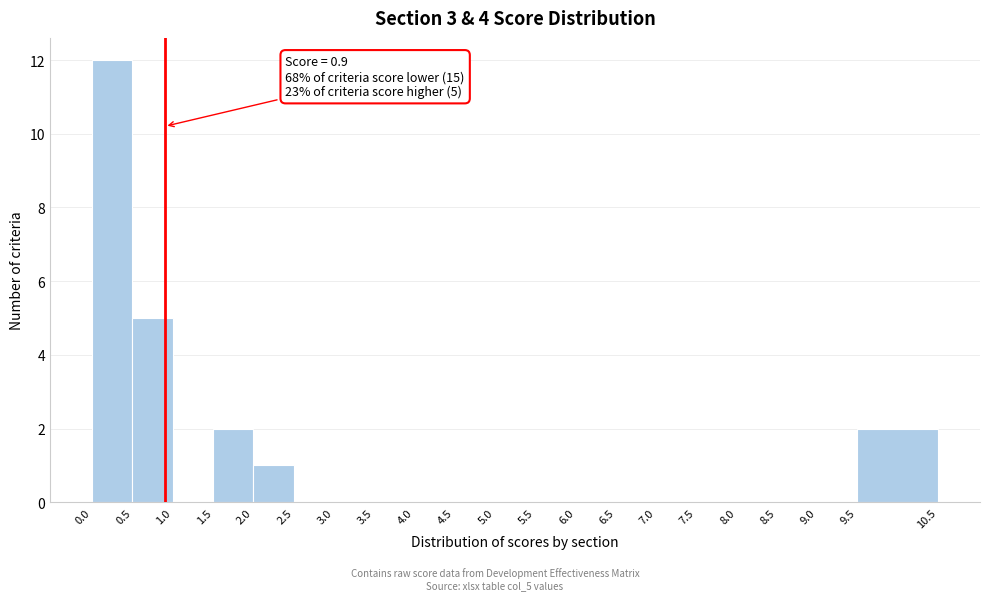

Over which range of the x-axis is the bar tallest?

0.0 to 0.5